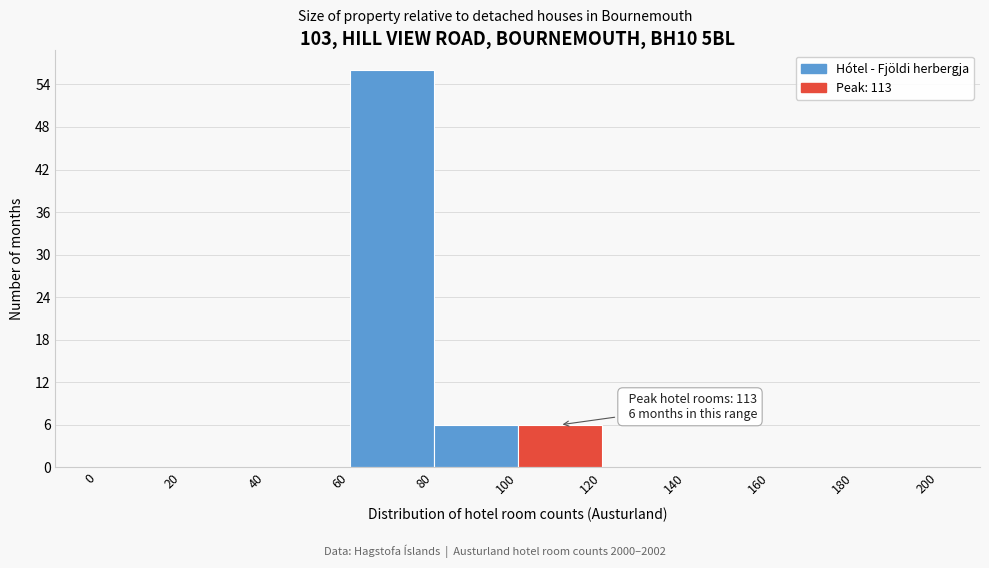

Over which range of the x-axis is the bar tallest?

60 to 80